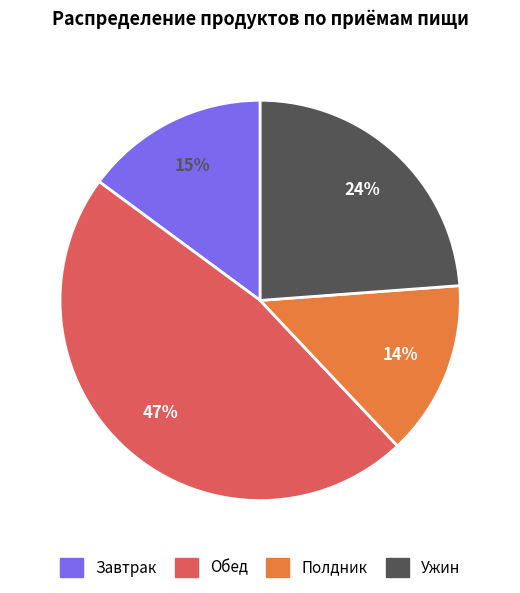

How many segments does this pie chart have?

4